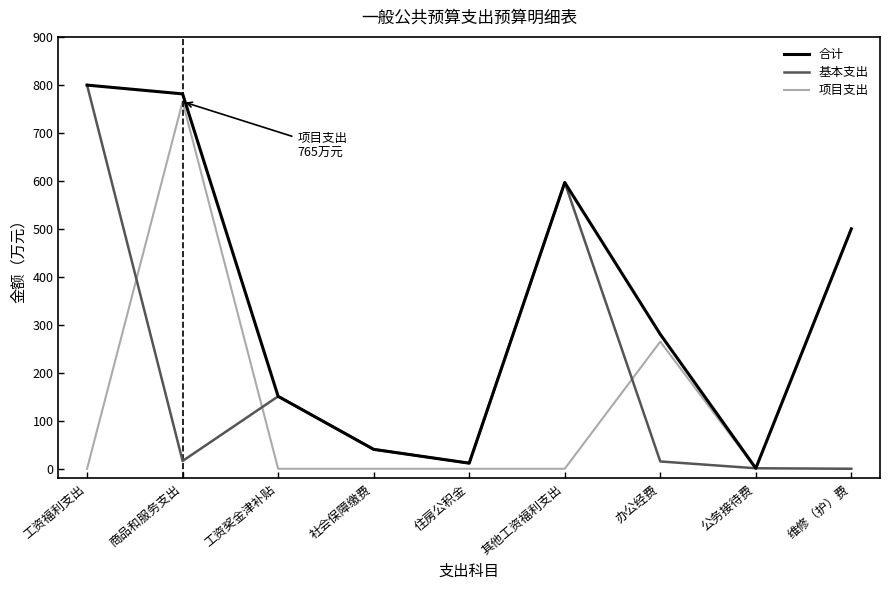

What is the spread (max minus min) of values at 社会保障缴费?

40.4